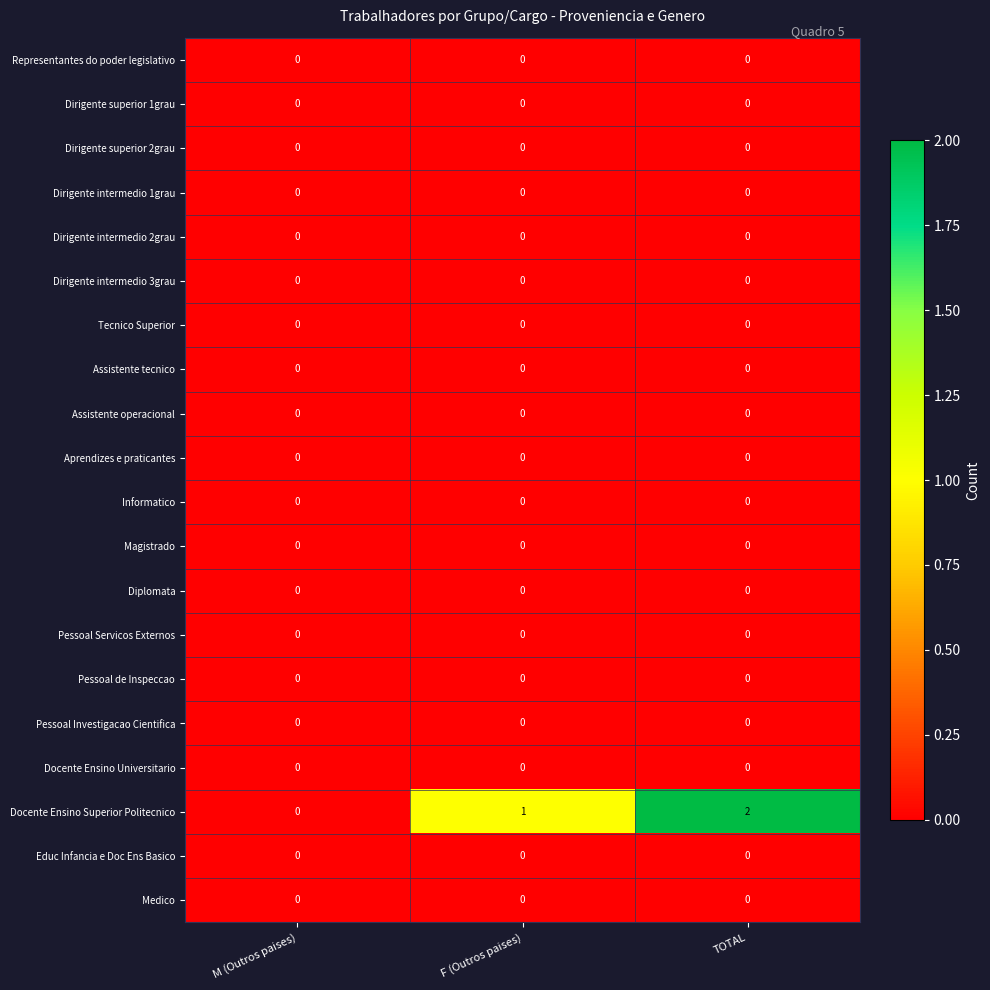

True or false: Diplomata has a value of 0 at TOTAL.

True